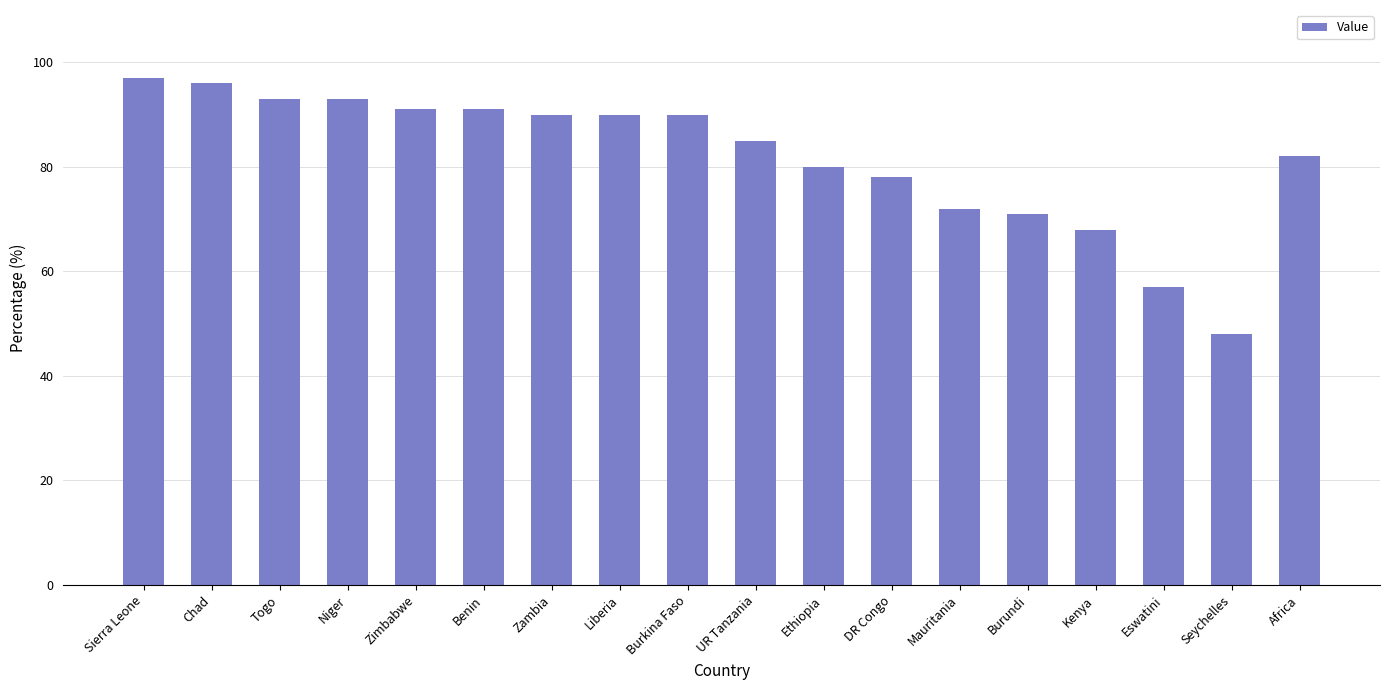

What is the sum of the values at DR Congo and Burundi?

149